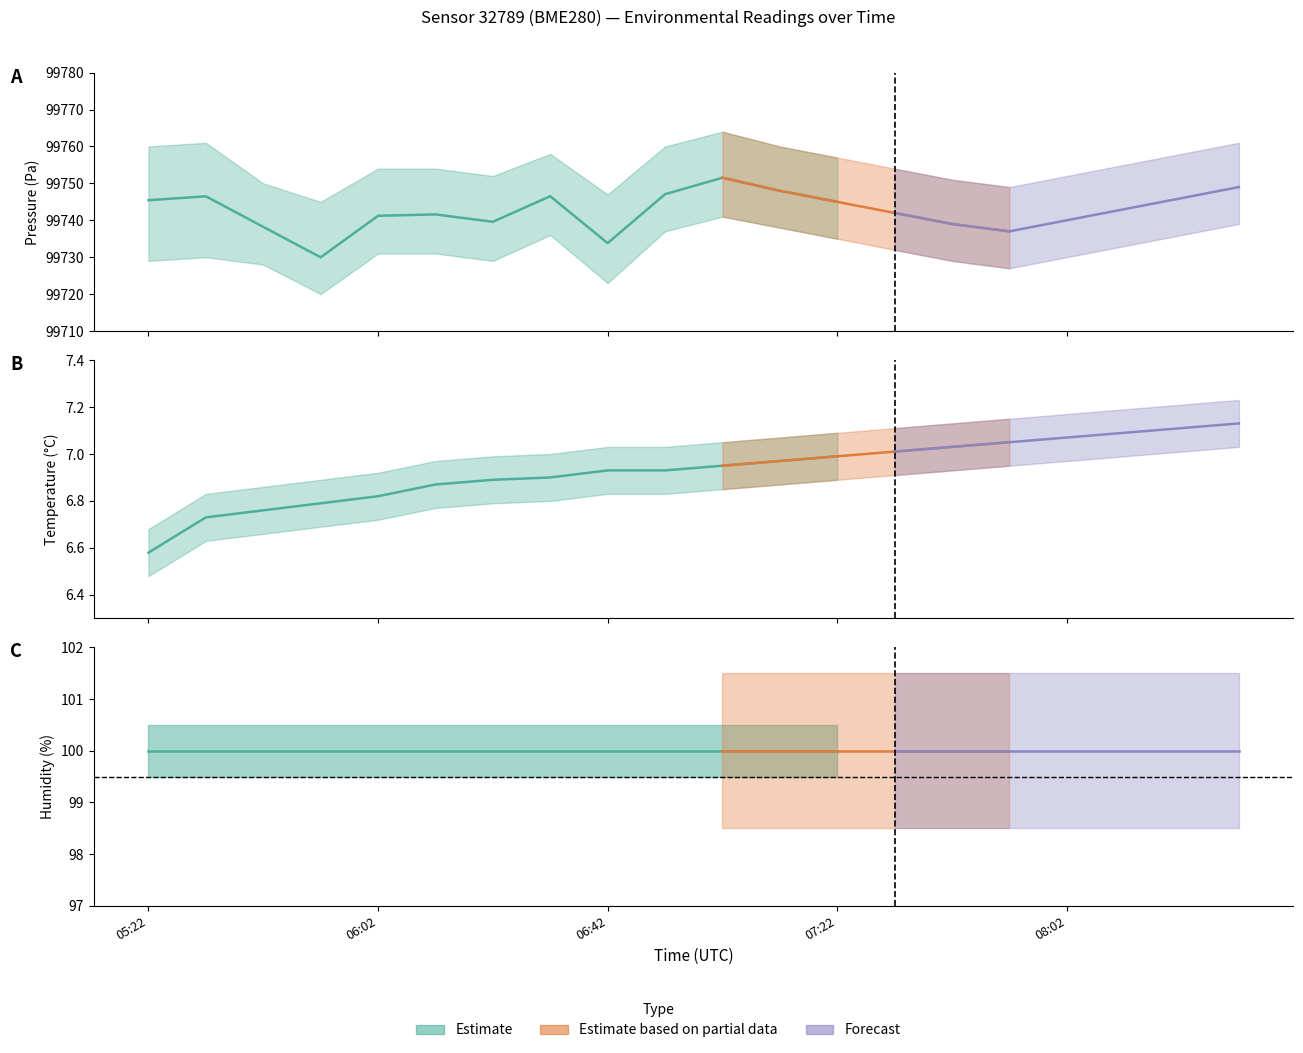

True or false: pressure and humidity intersect in this chart.

False